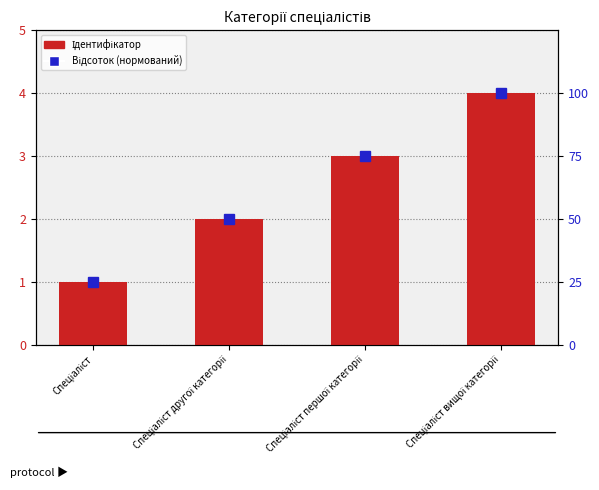

What is the smallest value displayed?

1